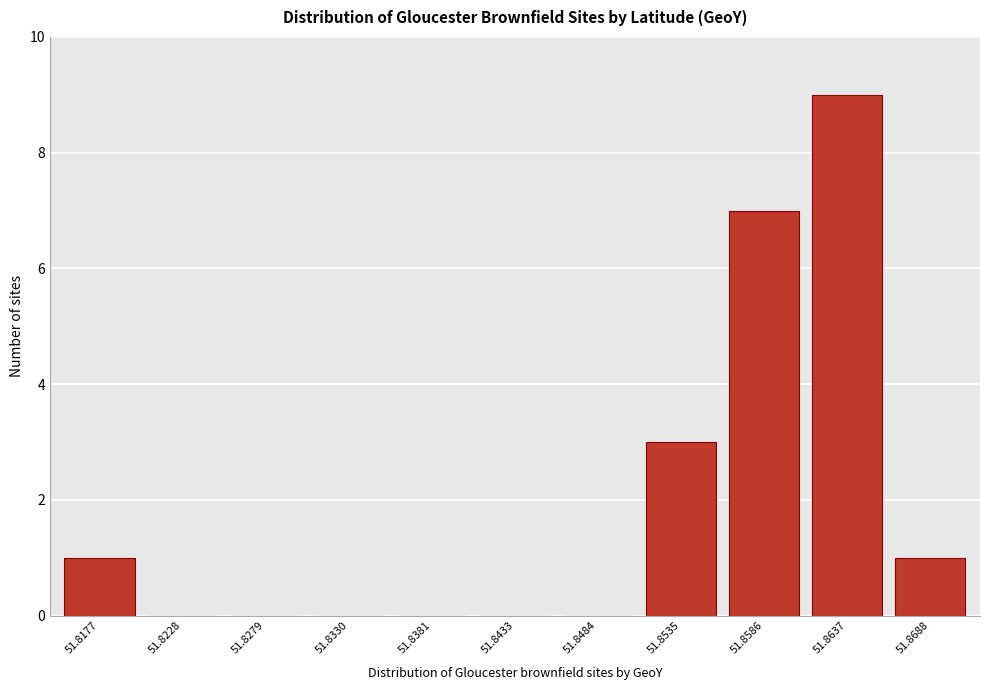

Reading left to right, list all the values displayed in this chart.

51.8177=1	51.8228=0	51.8279=0	51.8330=0	51.8381=0	51.8433=0	51.8484=0	51.8535=3	51.8586=7	51.8637=9	51.8688=1